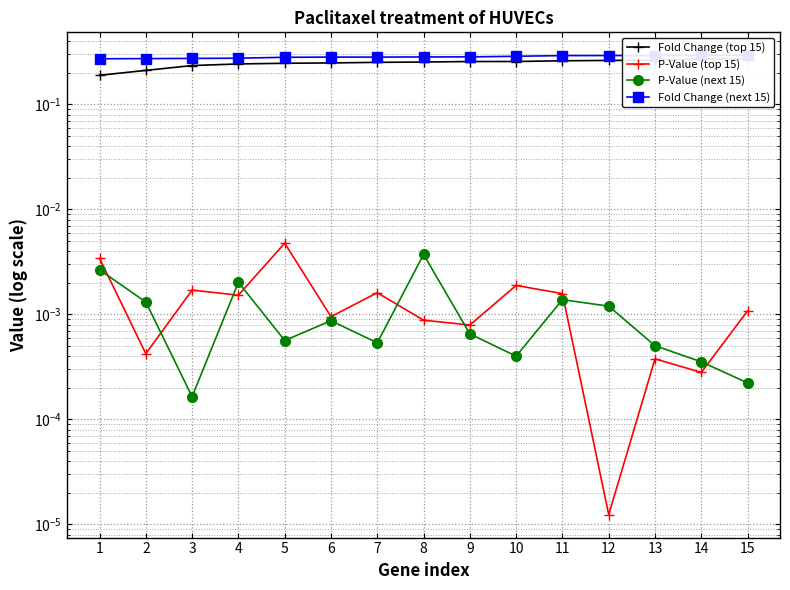

At which label is Fold Change (next 15) closest to 0?

1